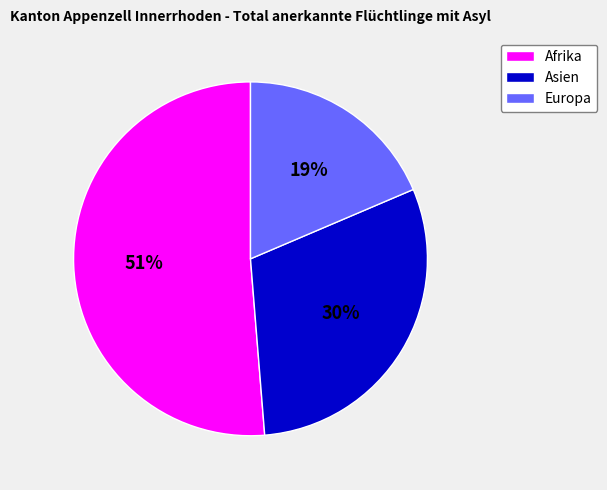

To the nearest percent, what is the combined percentage of Europa and Afrika?

70%